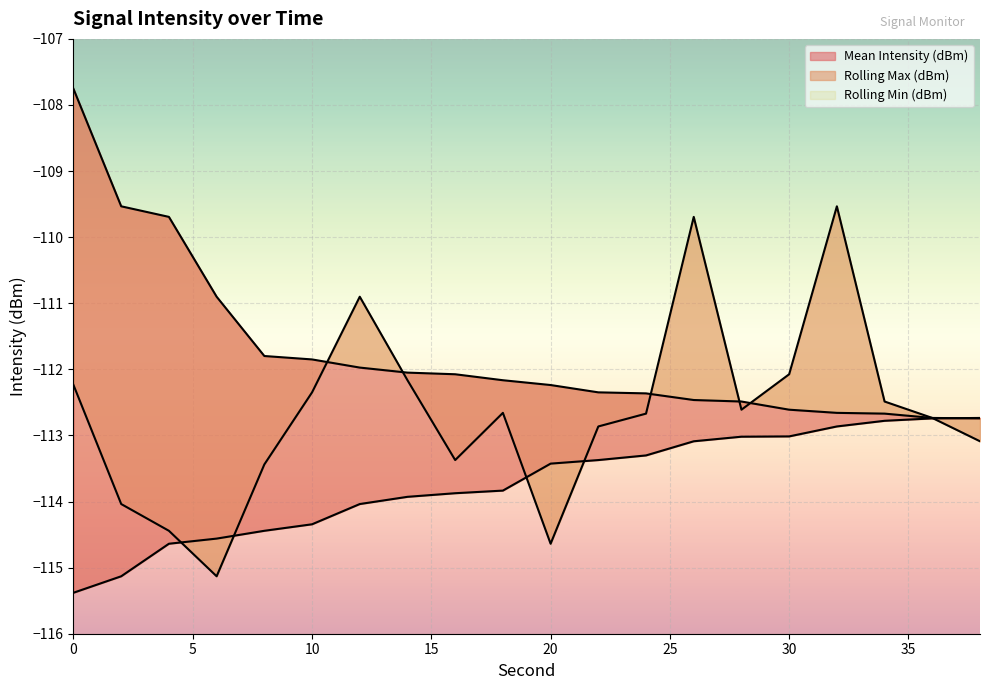

Reading left to right, transcribe all the data shown in this chart.

Mean Intensity (dBm): 0=-112.2	2=-114.0	4=-114.4	6=-115.1	8=-113.4	10=-112.3	12=-110.9	14=-112.2	16=-113.4	18=-112.7	20=-114.6	22=-112.9	24=-112.7	26=-109.7	28=-112.6	30=-112.1	32=-109.5	34=-112.5	36=-112.7	38=-113.1
Rolling Max (dBm): 0=-107.8	2=-109.5	4=-109.7	6=-110.9	8=-111.8	10=-111.8	12=-112.0	14=-112.0	16=-112.1	18=-112.2	20=-112.2	22=-112.3	24=-112.4	26=-112.5	28=-112.5	30=-112.6	32=-112.7	34=-112.7	36=-112.7	38=-112.7
Rolling Min (dBm): 0=-115.4	2=-115.1	4=-114.6	6=-114.6	8=-114.4	10=-114.3	12=-114.0	14=-113.9	16=-113.9	18=-113.8	20=-113.4	22=-113.4	24=-113.3	26=-113.1	28=-113.0	30=-113.0	32=-112.9	34=-112.8	36=-112.7	38=-112.7